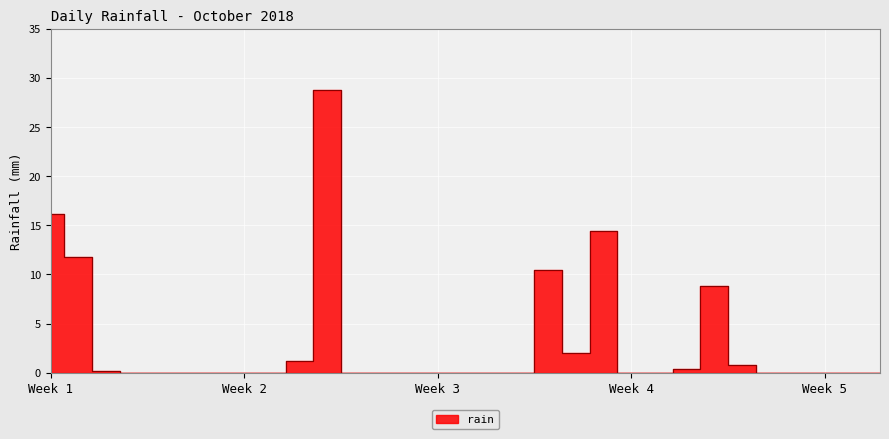

True or false: the data shows 0.0 at 2018-10-09.

True